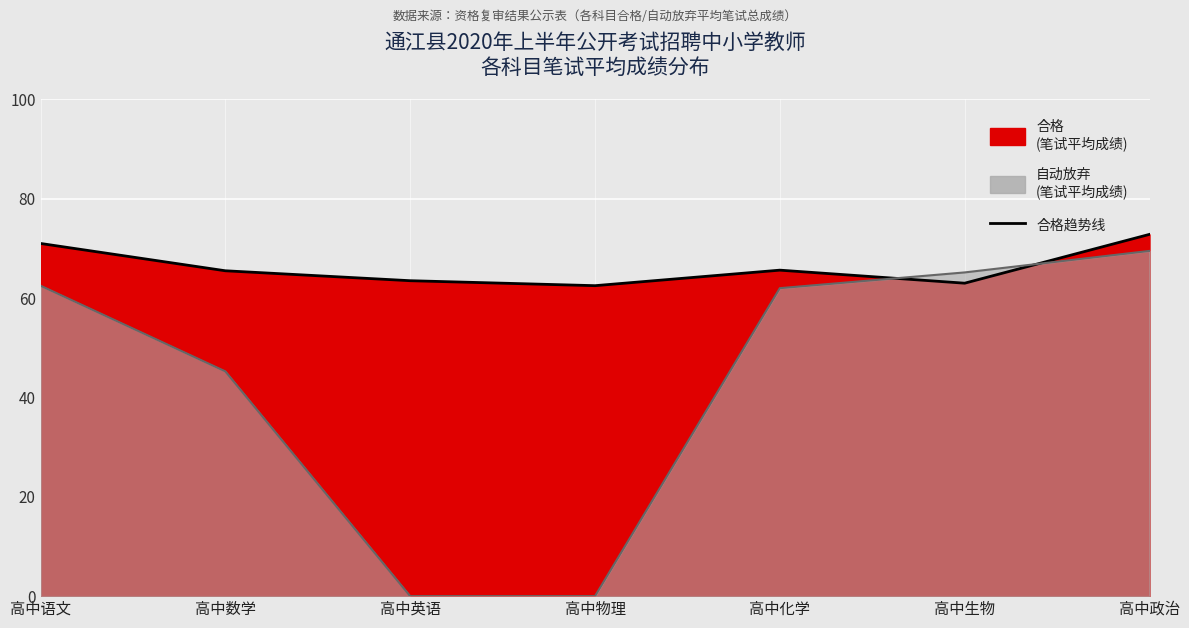

What is the label of the 3rd point from the left?

高中英语